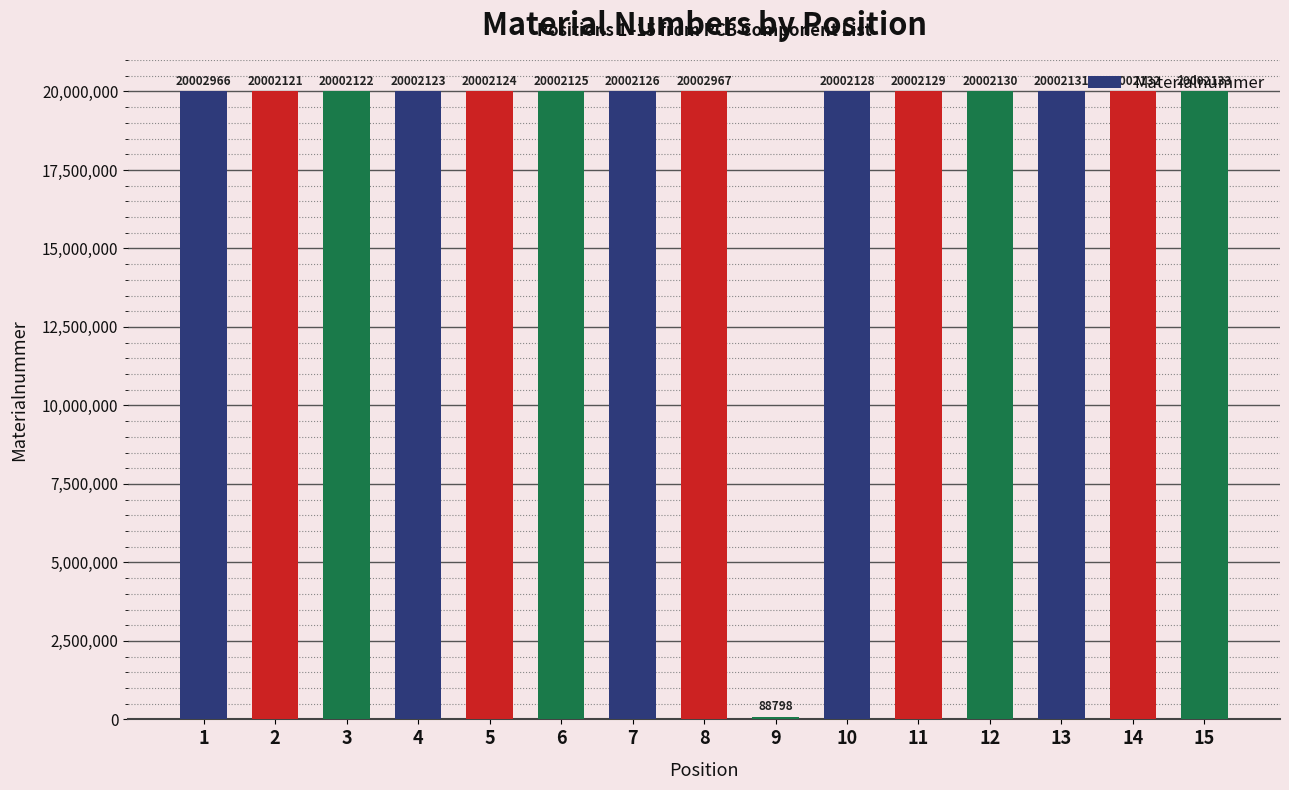

List the labels in order of value, smallest first.

9, 2, 3, 4, 5, 6, 7, 10, 11, 12, 13, 14, 15, 1, 8